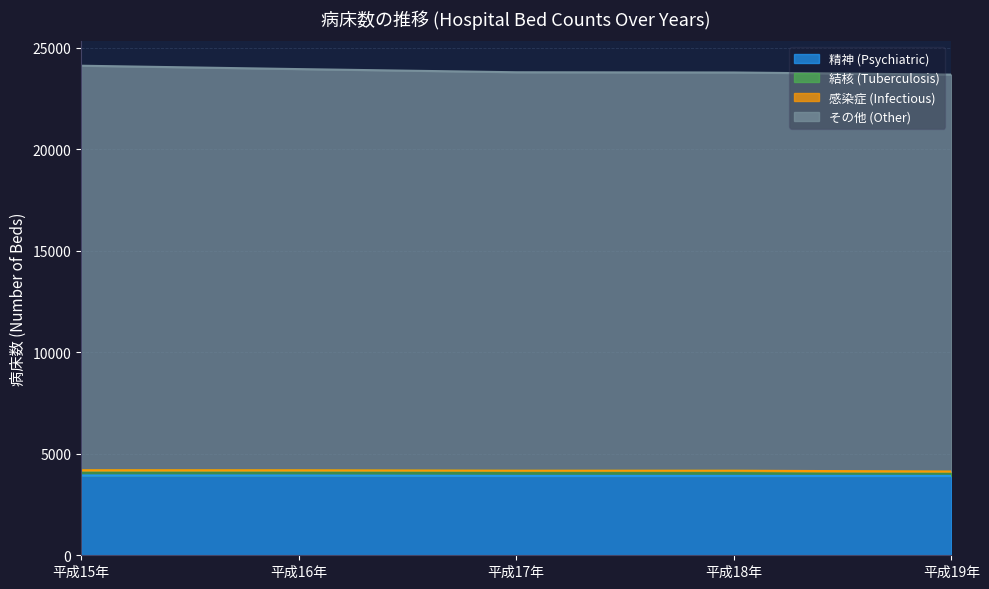

What is the highest value of the 精神 (Psychiatric) series?

3933